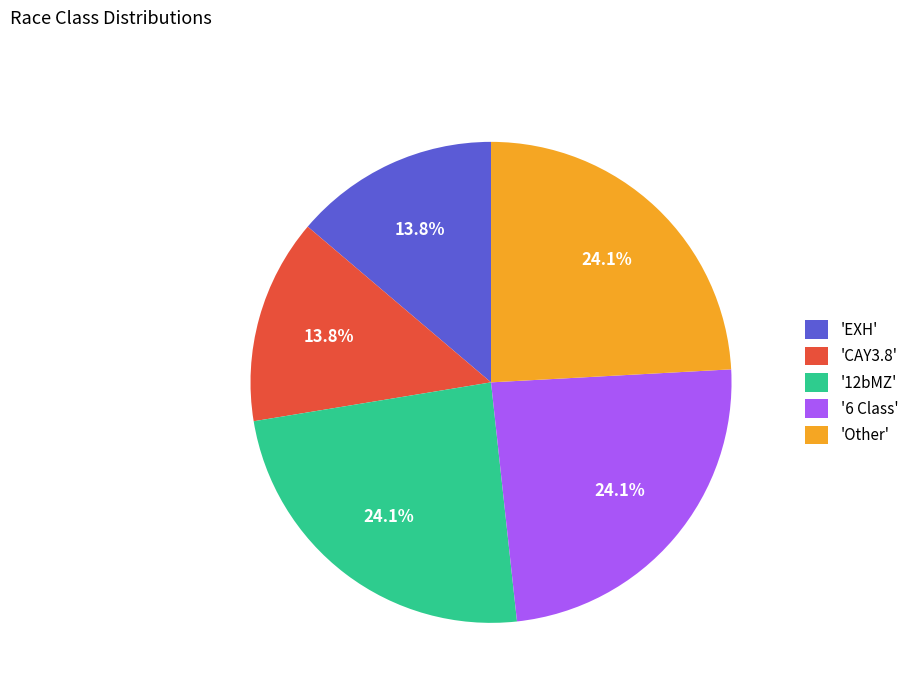

What is the ratio of the value at '6 Class' to the value at 'Other'?

1.0